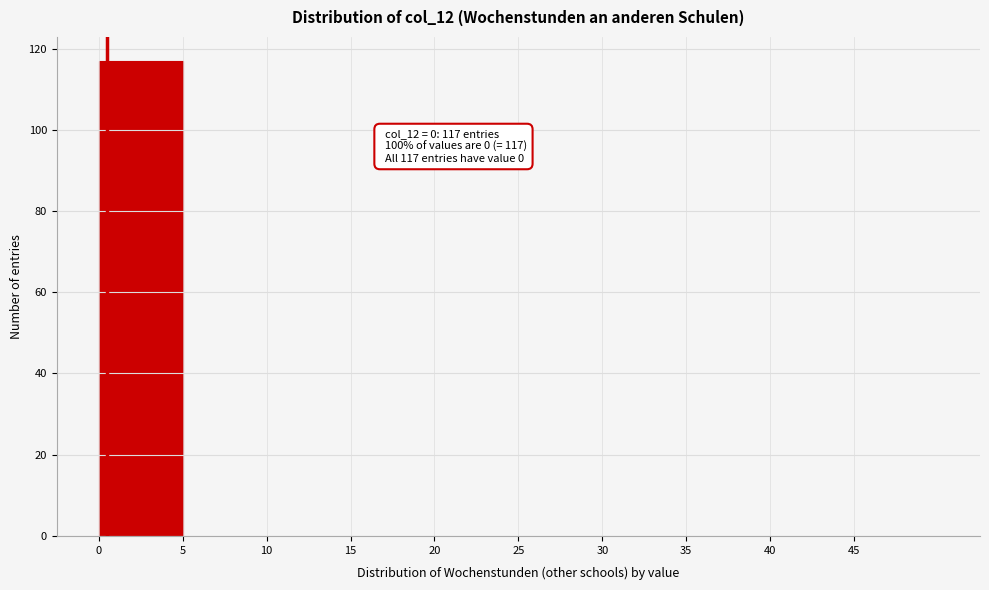

Which range on the x-axis has the tallest bar?

0 to 5